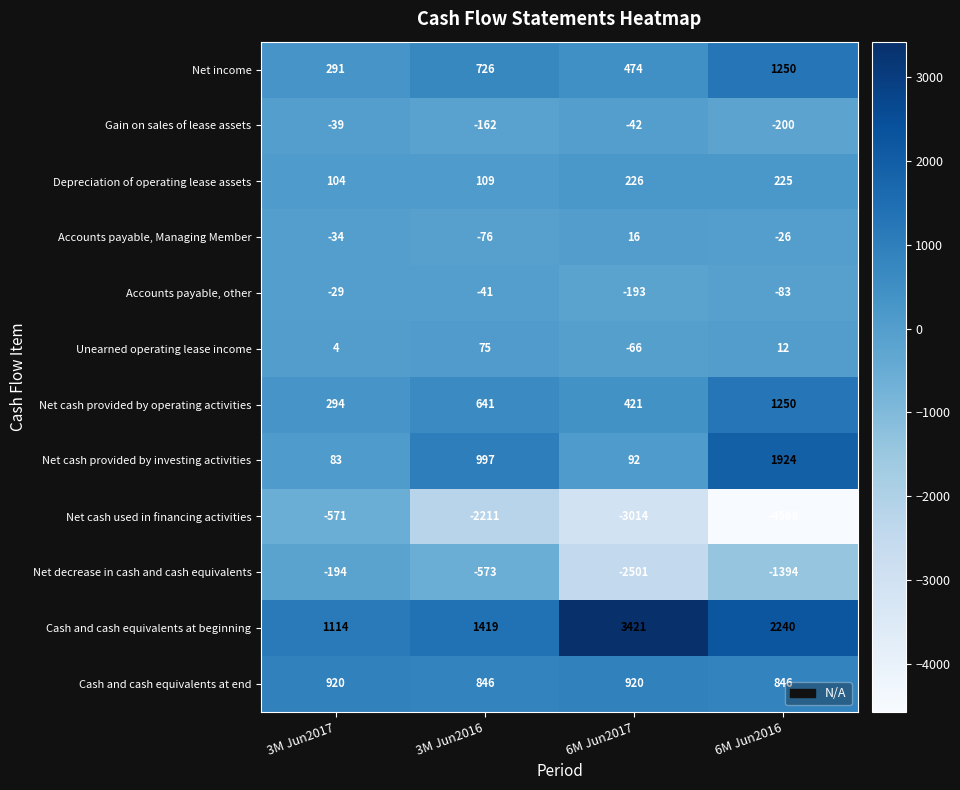

What is the difference between the highest and lowest values at 3M Jun2016?

3630